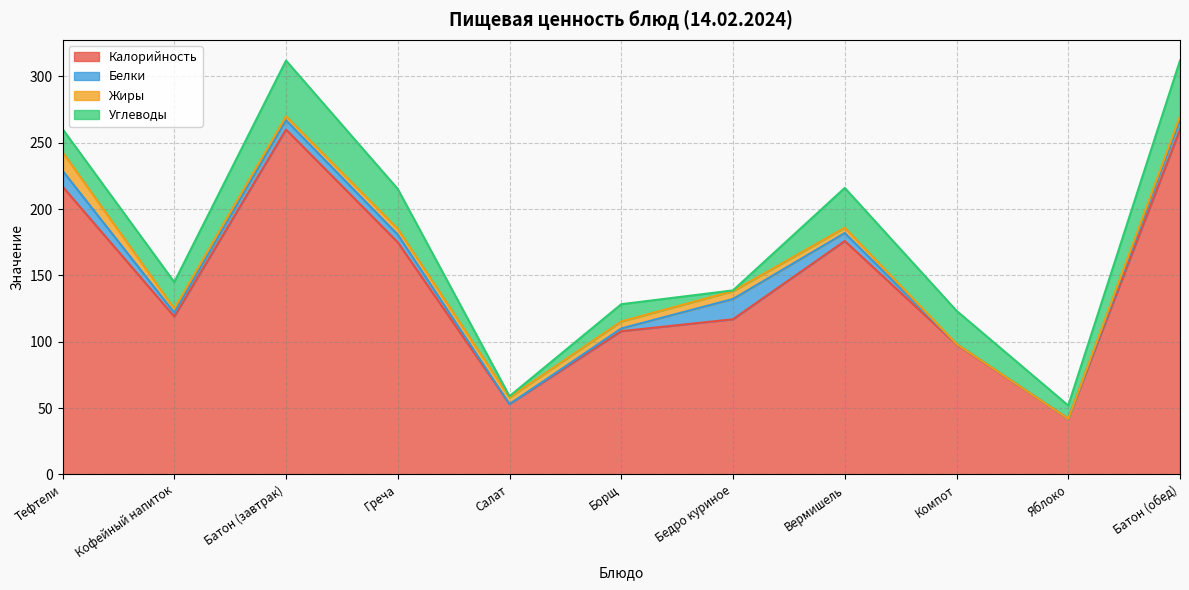

What is the sum of the Калорийность values at Батон (обед) and Кофейный напиток?

379.0